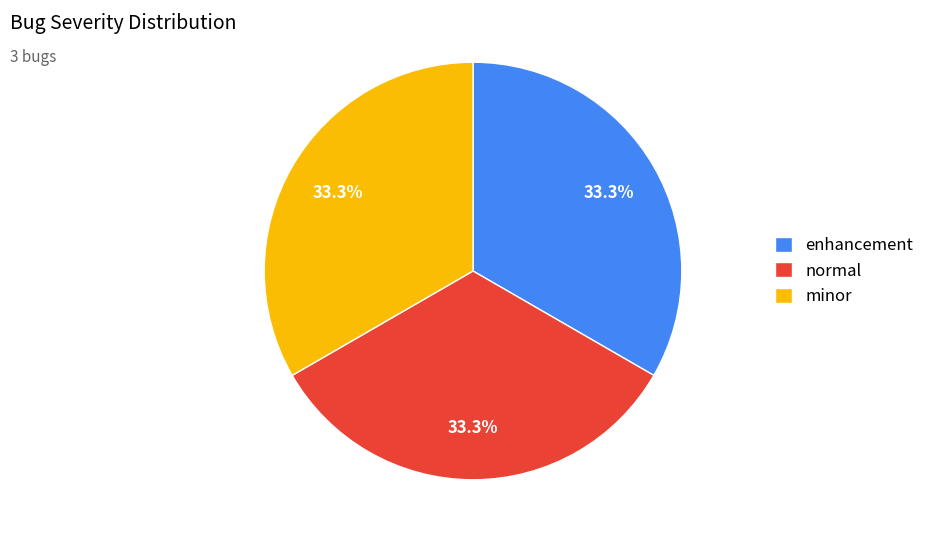

Do minor and enhancement together represent more than half of the pie?

Yes